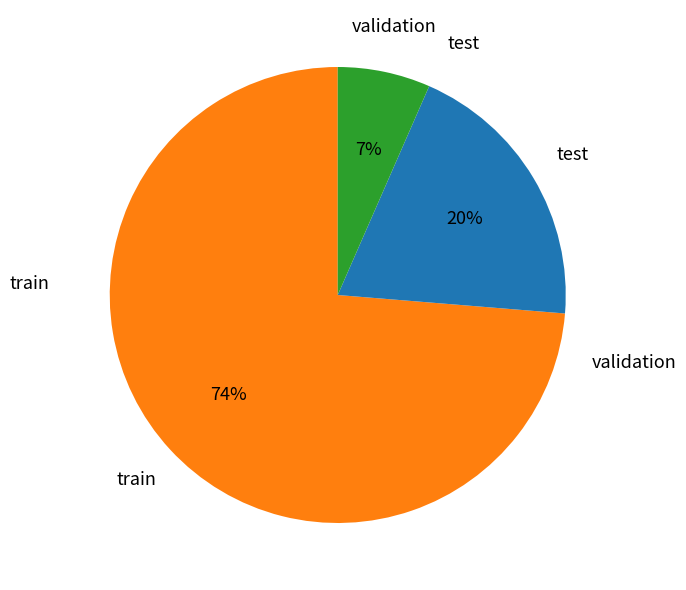

Does any single category account for the majority?

Yes